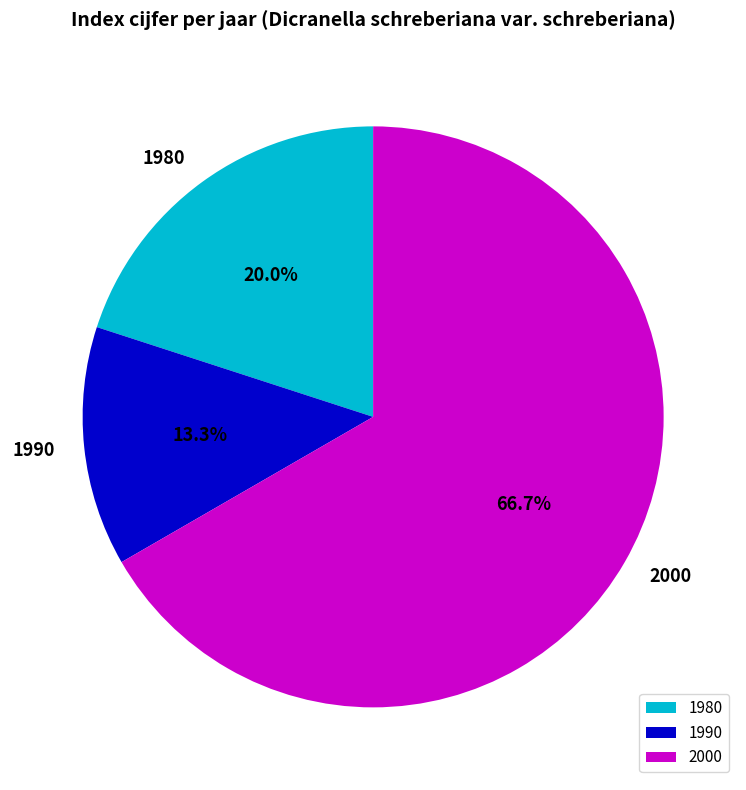

Is 2000 the majority of the pie?

Yes